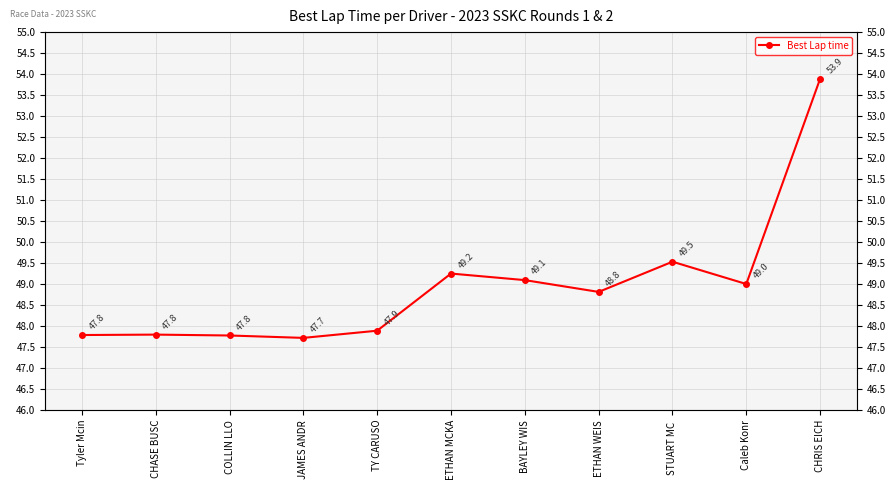

At which category does the chart reach its minimum across all series?

JAMES ANDR